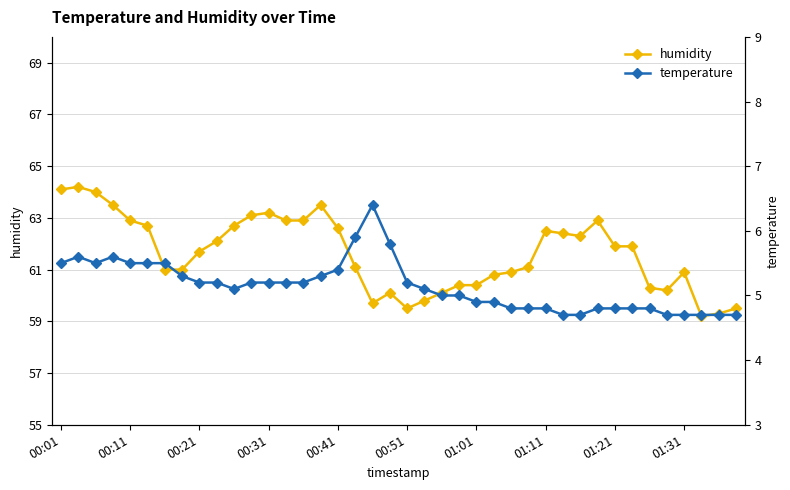

True or false: humidity has more than 1 points higher than both neighbors.

True